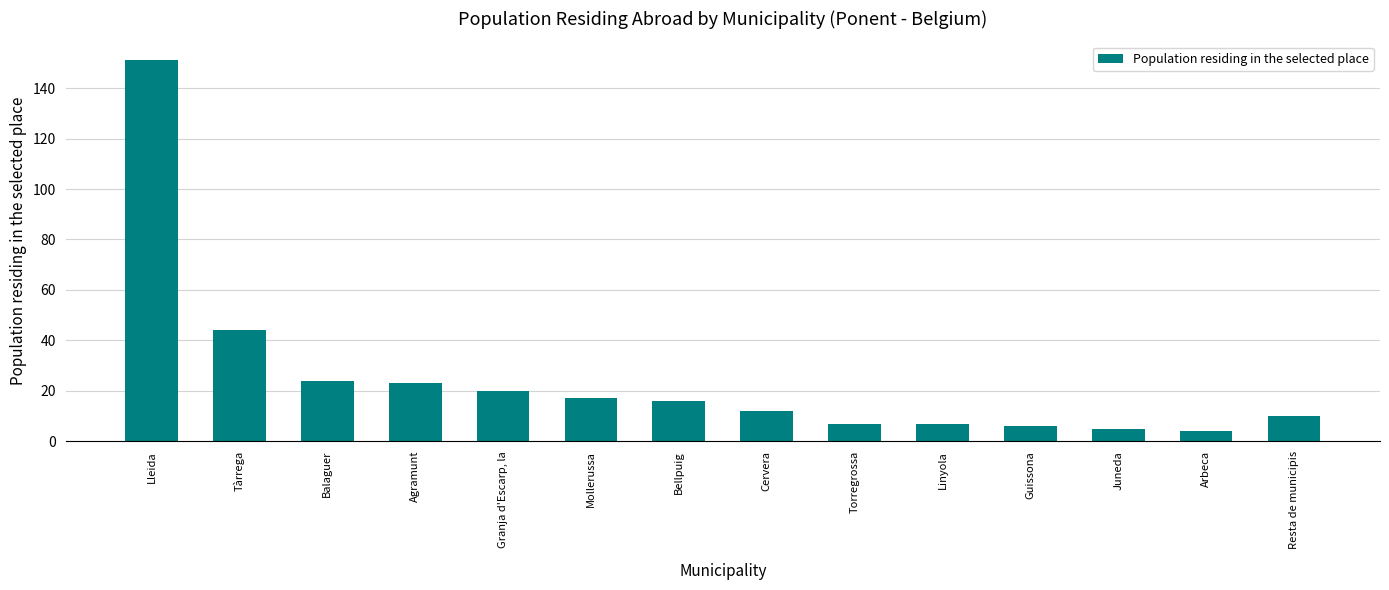

Is it true that the value at Agramunt is 23?

True